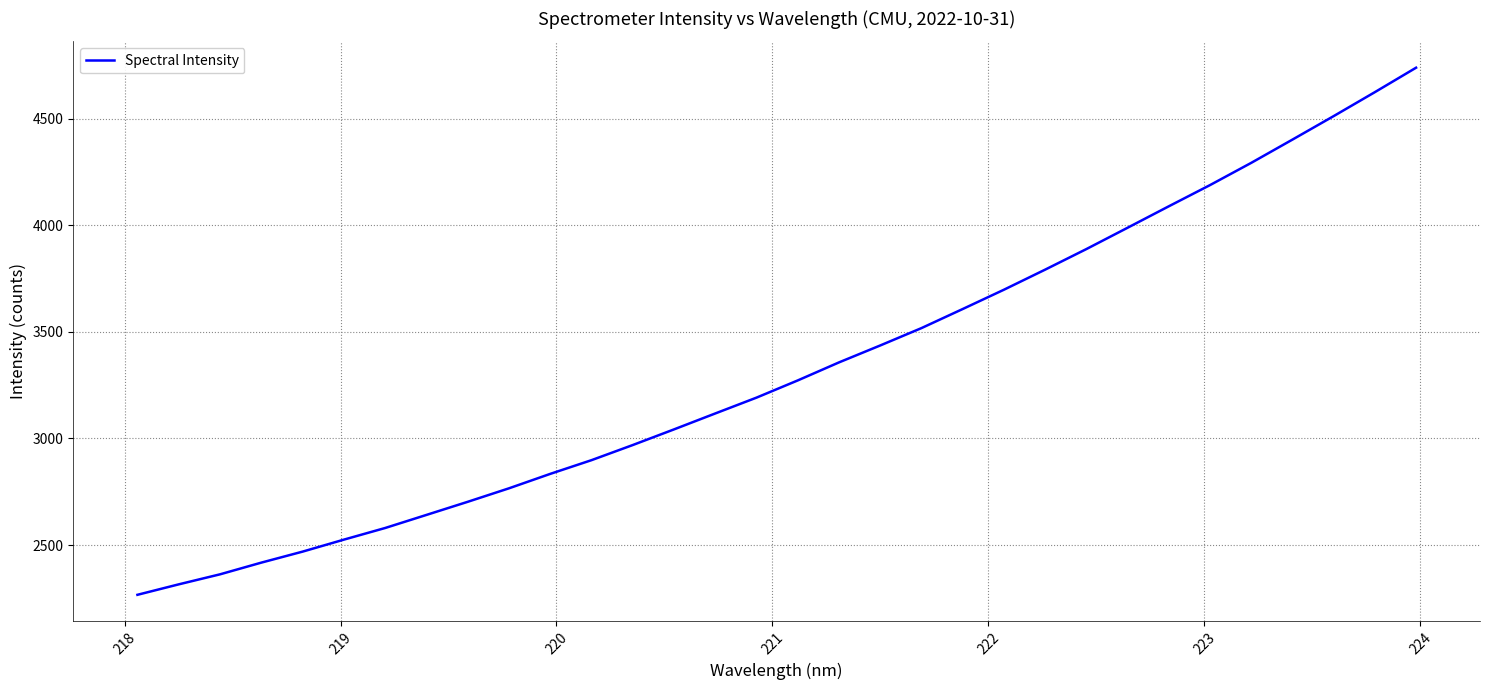

What is the smallest value displayed?

2266.3